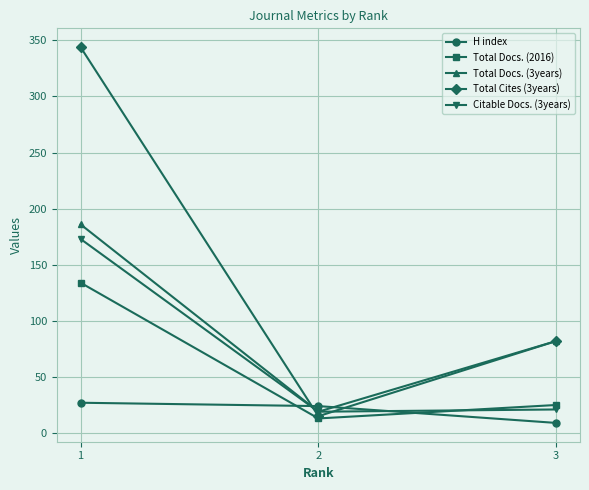

Reading right to left, transcribe all the data shown in this chart.

H index: 3=9	2=24	1=27
Total Docs. (2016): 3=25	2=13	1=134
Total Docs. (3years): 3=82	2=19	1=186
Total Cites (3years): 3=82	2=15	1=344
Citable Docs. (3years): 3=21	2=19	1=173